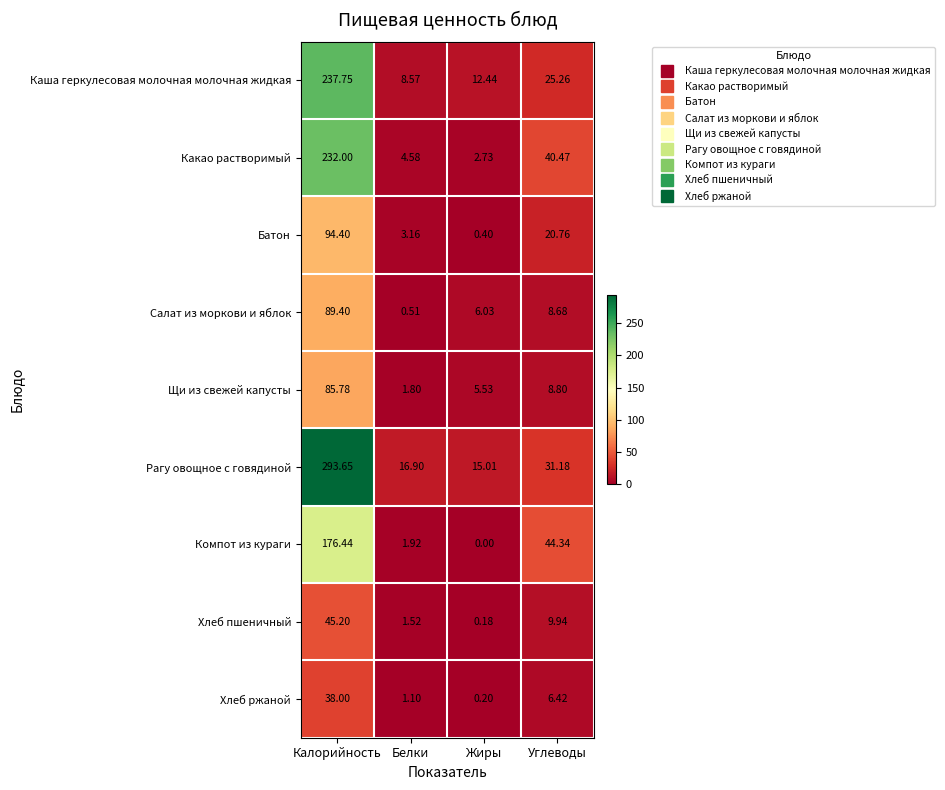

At which label does Рагу овощное с говядиной first exceed 31?

Калорийность